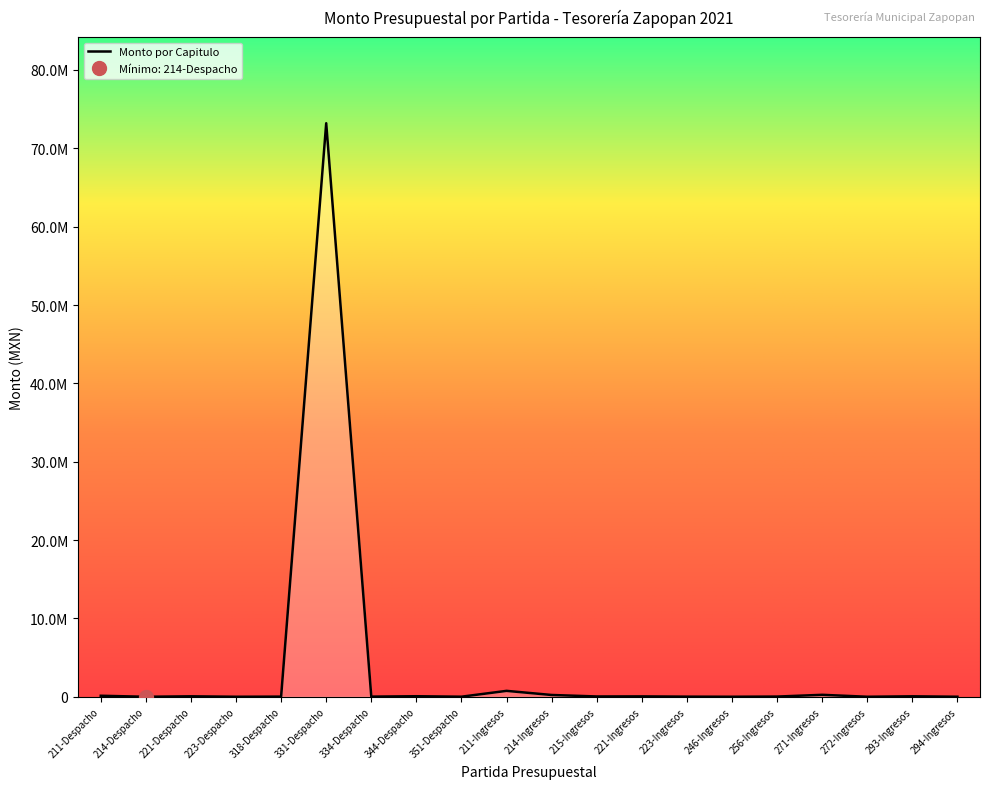

What is the change in value from 214-Ingresos to 221-Ingresos?

-179000